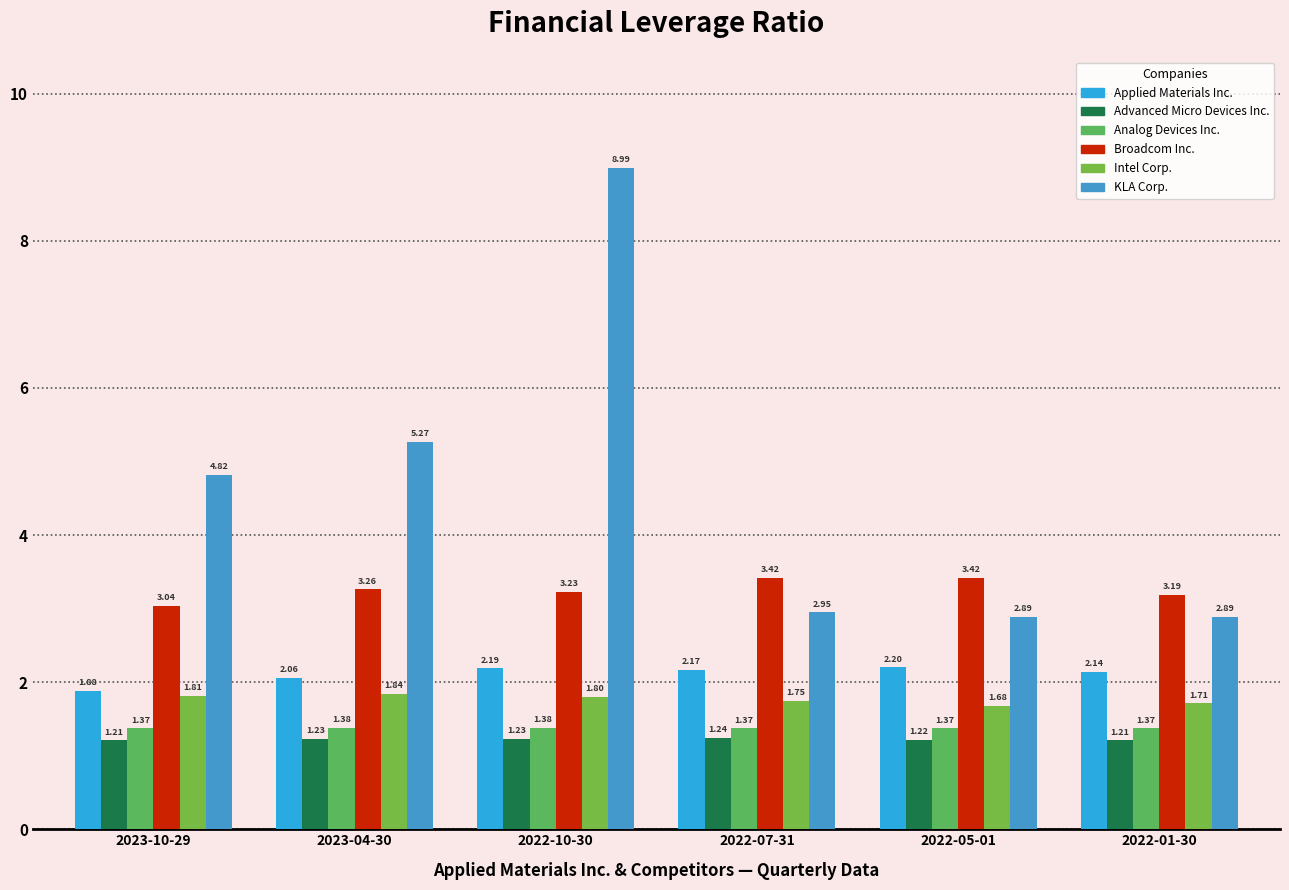

Which category has the highest value across all series?

2022-10-30